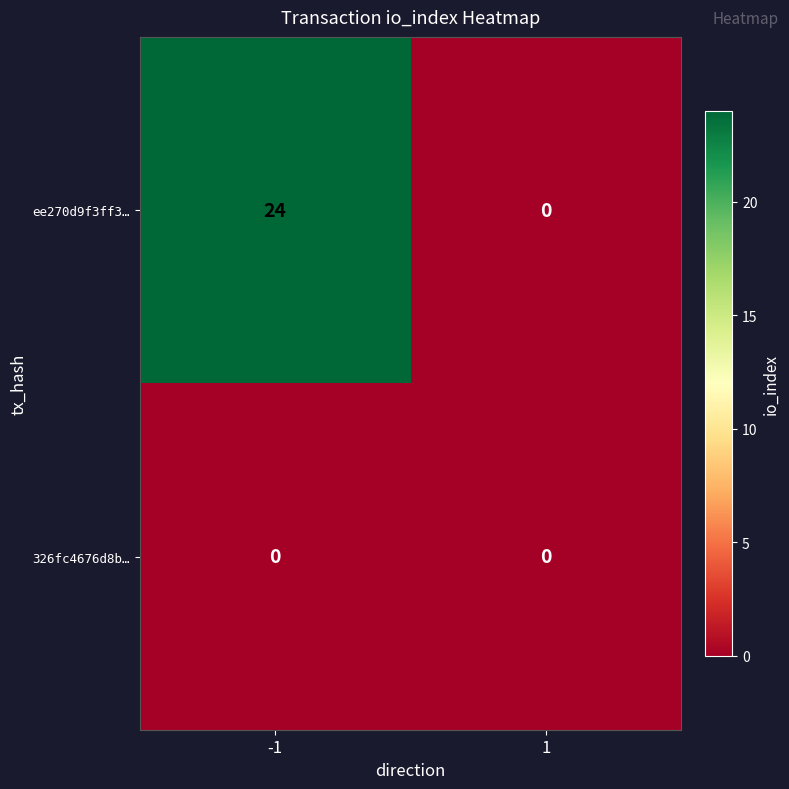

Is it true that ee270d9f3ff3… equals 0 at 1?

True